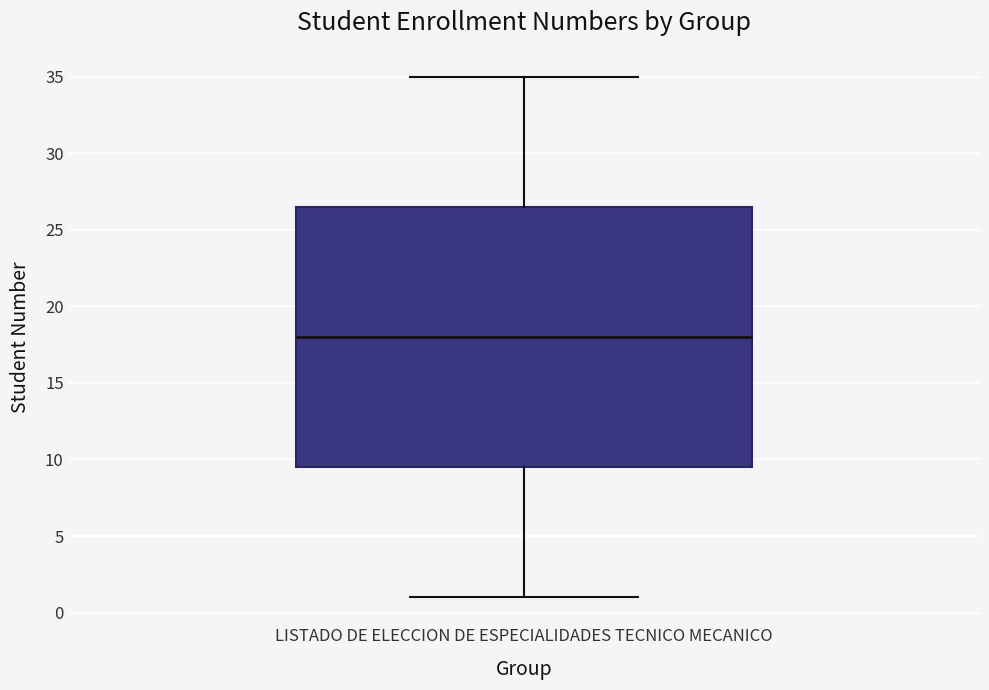

Transcribe this box plot: give where the median line is, the range the box spans, and where the two whiskers end, as read against the y-axis. The values are not printed on the chart, so give them approximately, as read against the axis.

median 18.0, box 9.5 to 26.5, whiskers 1.0 to 35.0